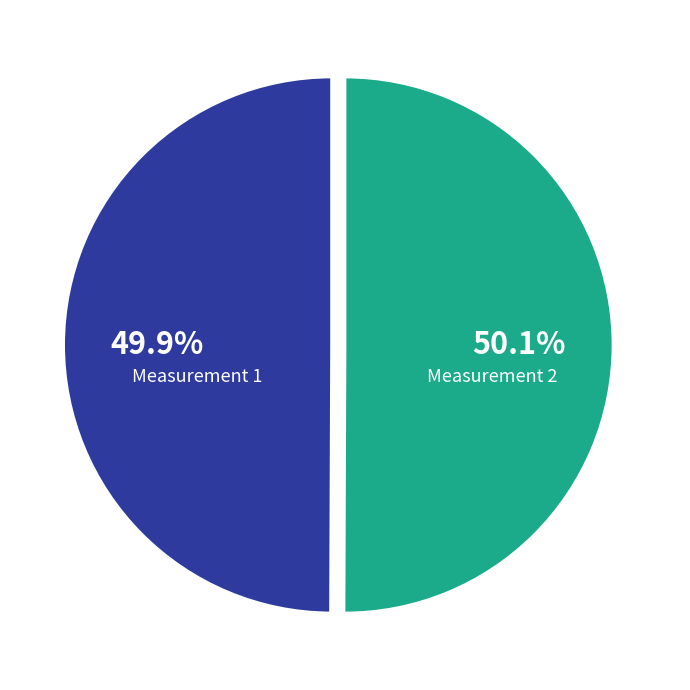

Is there a majority slice in this chart?

Yes